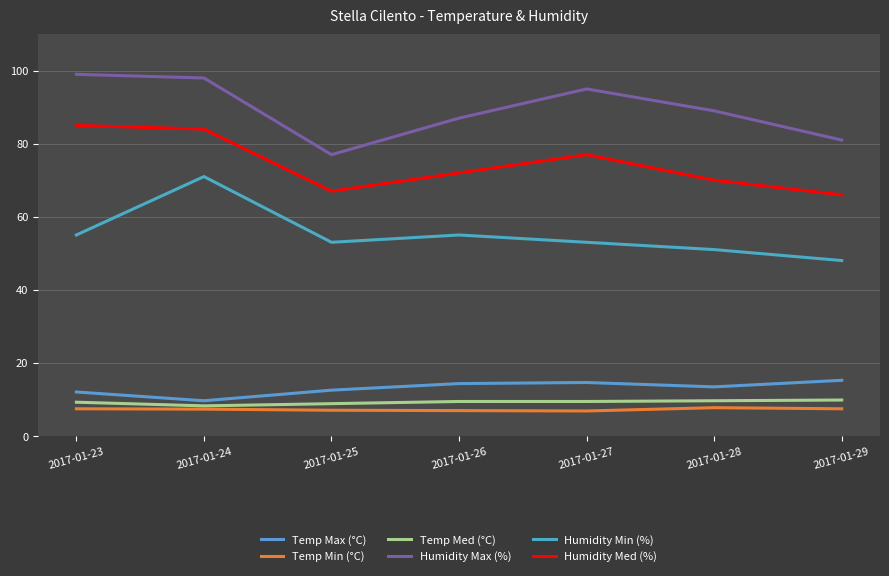

What are all the series names shown in the legend?

Temp Max (°C), Temp Min (°C), Temp Med (°C), Humidity Max (%), Humidity Min (%), Humidity Med (%)